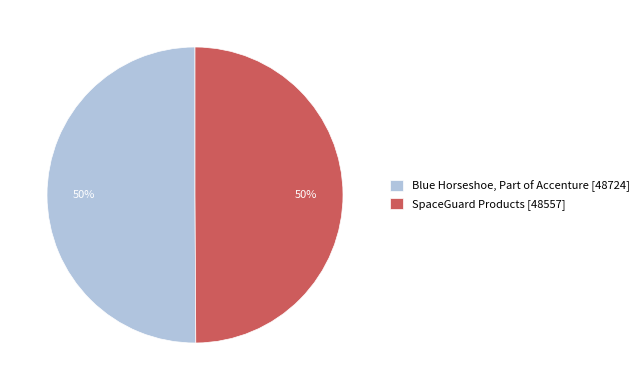

Is it true that Blue Horseshoe, Part of Accenture [48724] is 61% of the pie?

False